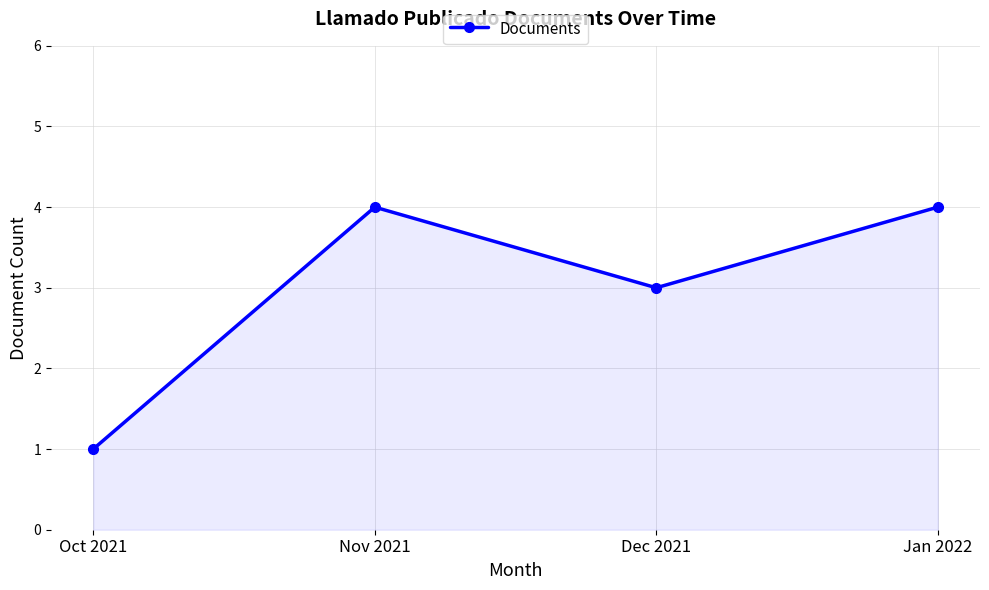

What is the ratio of the value at Jan 2022 to the value at Oct 2021?

4.0